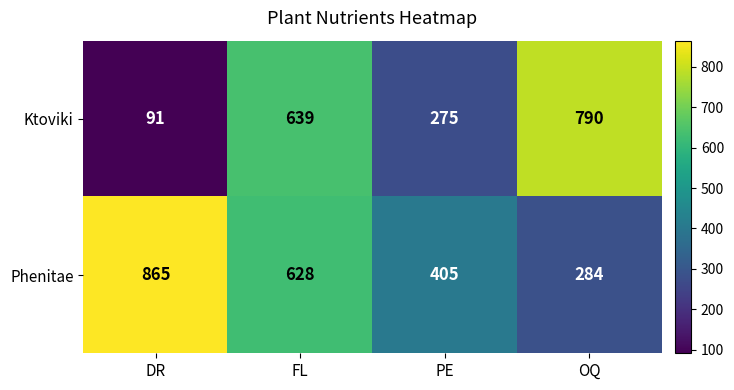

True or false: Ktoviki has a value of 790 at OQ.

True